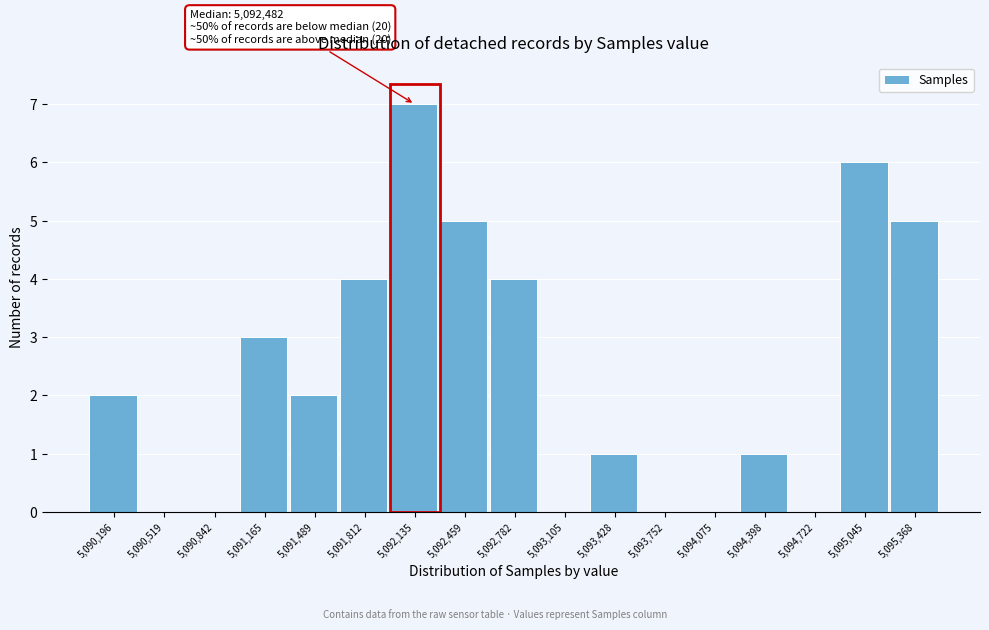

Reading left to right, list all the values displayed in this chart.

5,090,196=2	5,090,519=0	5,090,842=0	5,091,165=3	5,091,489=2	5,091,812=4	5,092,135=7	5,092,459=5	5,092,782=4	5,093,105=0	5,093,428=1	5,093,752=0	5,094,075=0	5,094,398=1	5,094,722=0	5,095,045=6	5,095,368=5